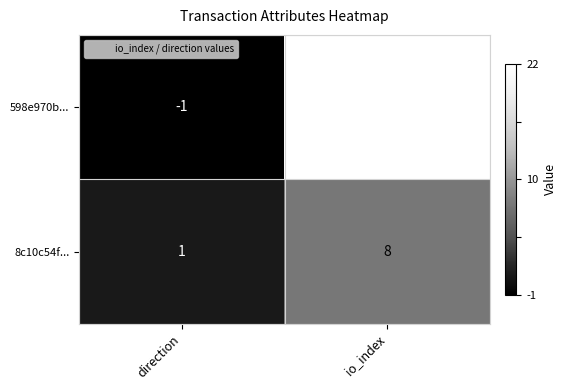

At direction, list the series in order from smallest to largest.

598e970b..., 8c10c54f...